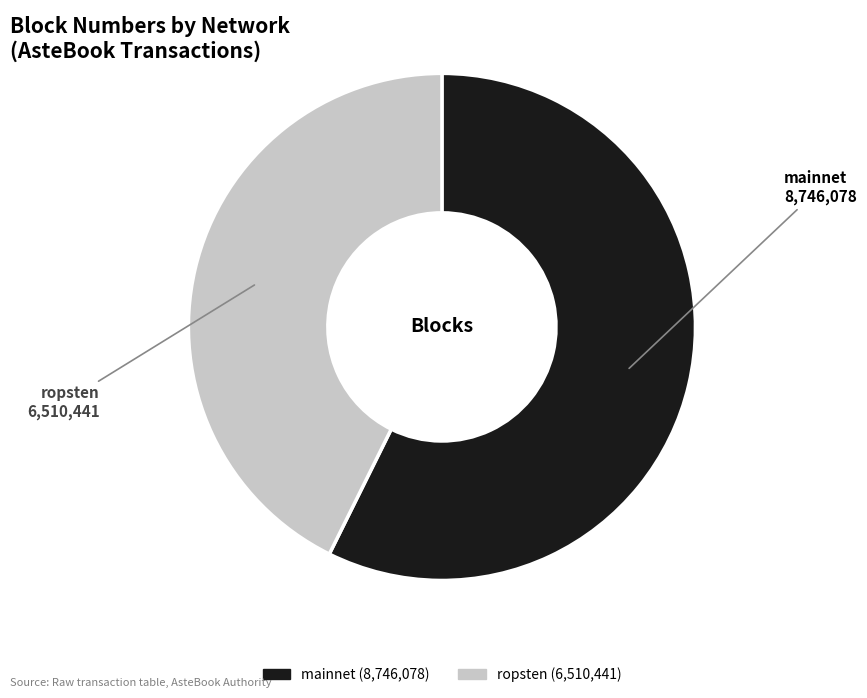

Is there a majority slice in this chart?

Yes